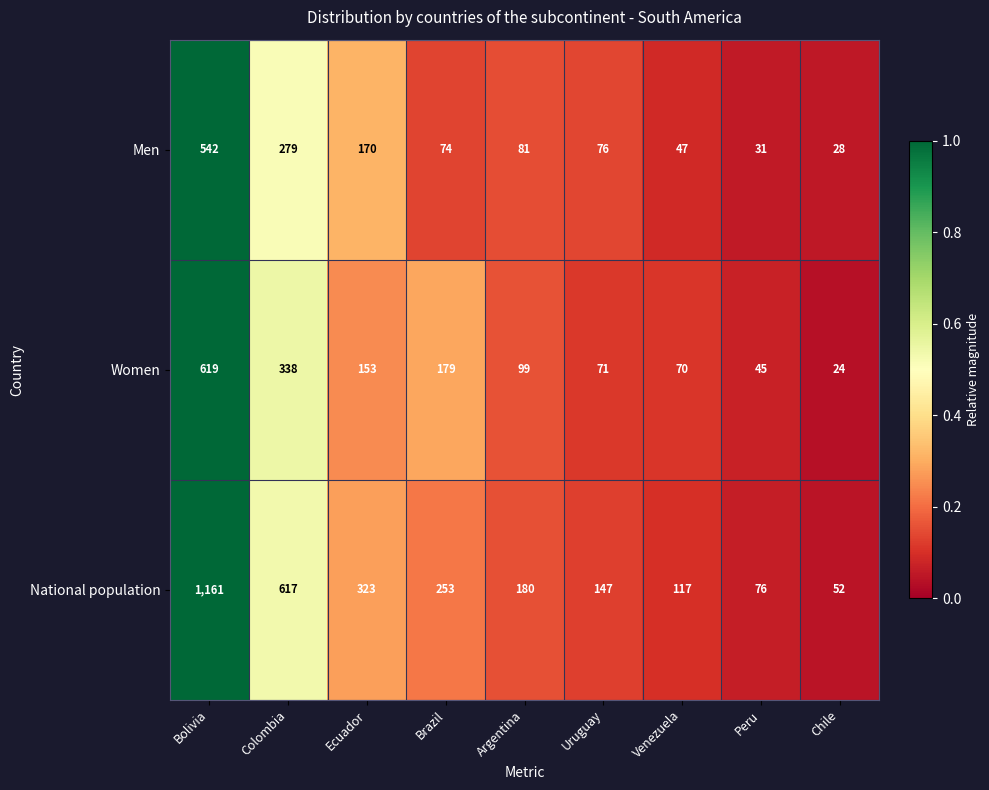

Count the number of data series in this chart.

3